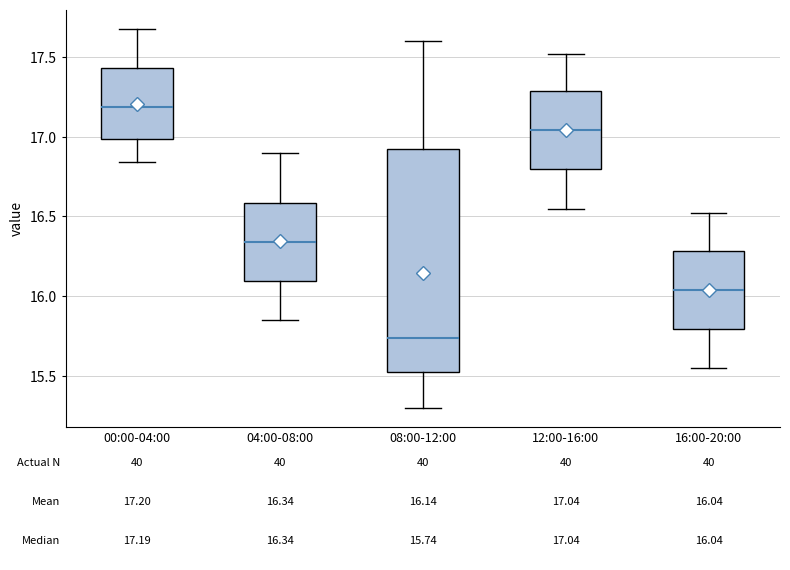

Which box's median line is the highest?

00:00-04:00